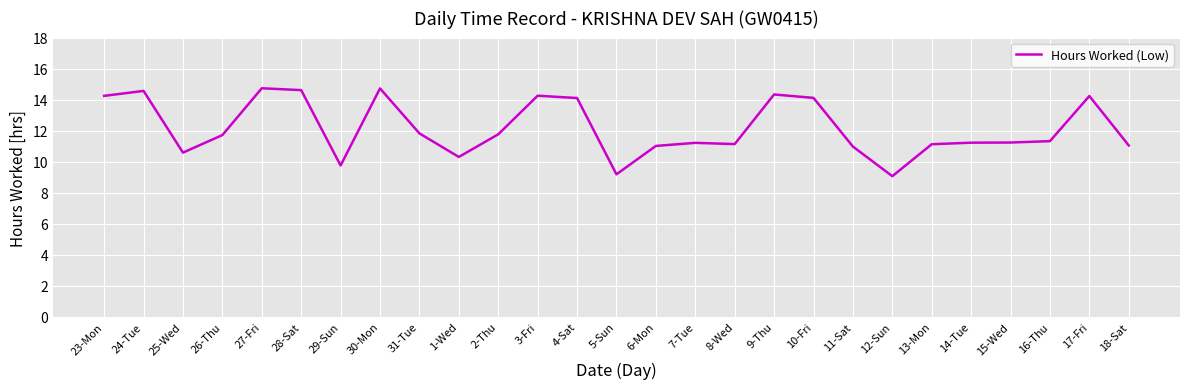

Is it true that the value at 12-Sun is 4.4?

False